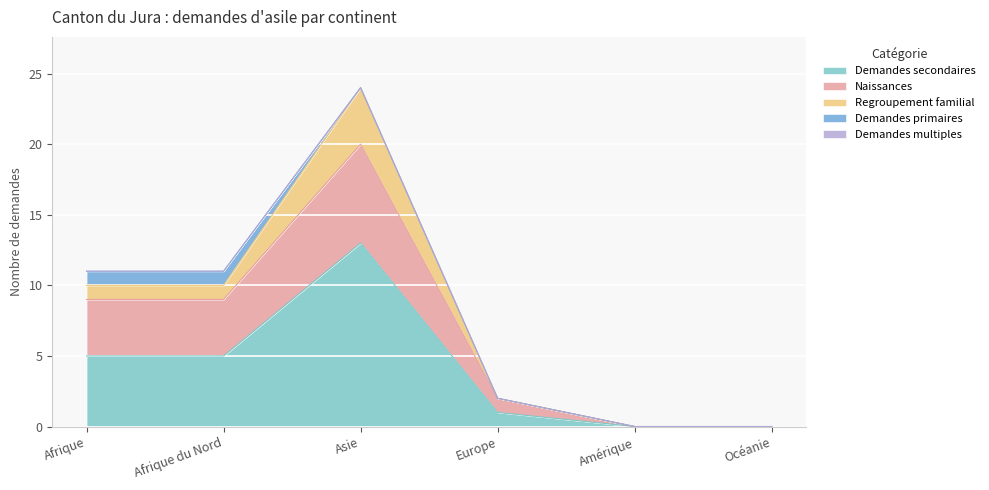

At Europe, list the series in order from smallest to largest.

Regroupement familial, Demandes primaires, Demandes multiples, Demandes secondaires, Naissances